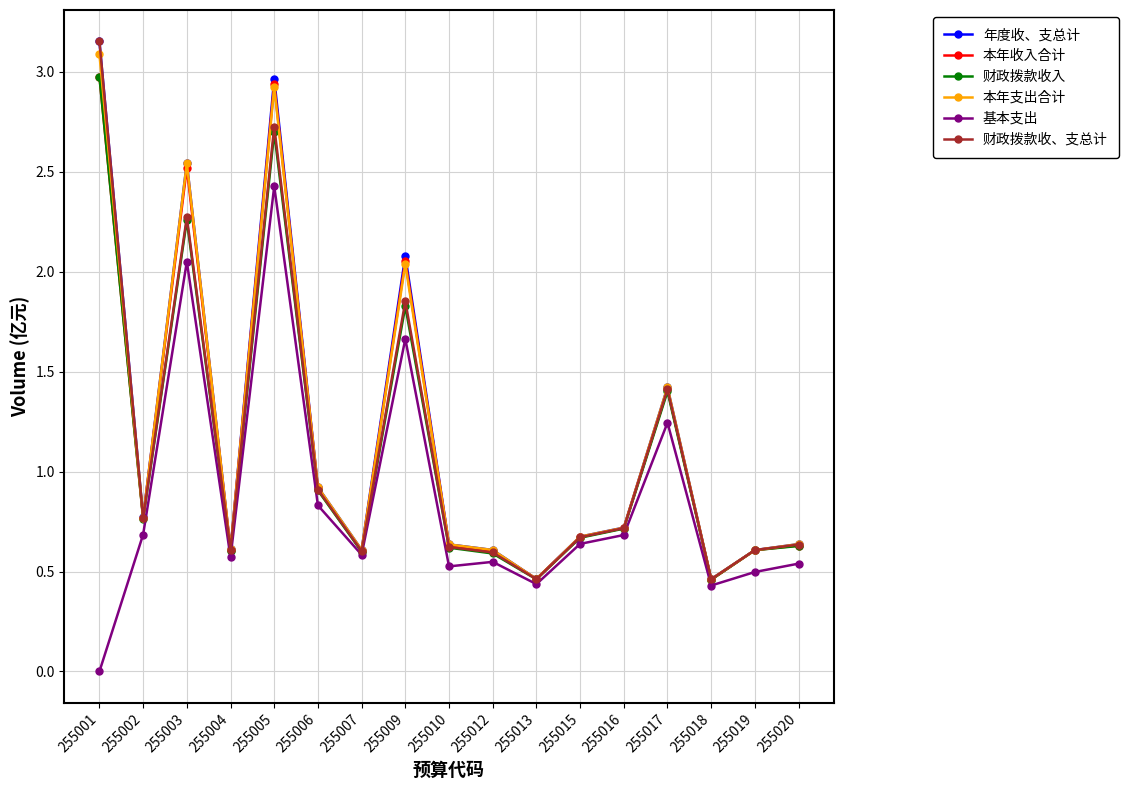

At which category does 本年收入合计 reach its first local valley?

255002